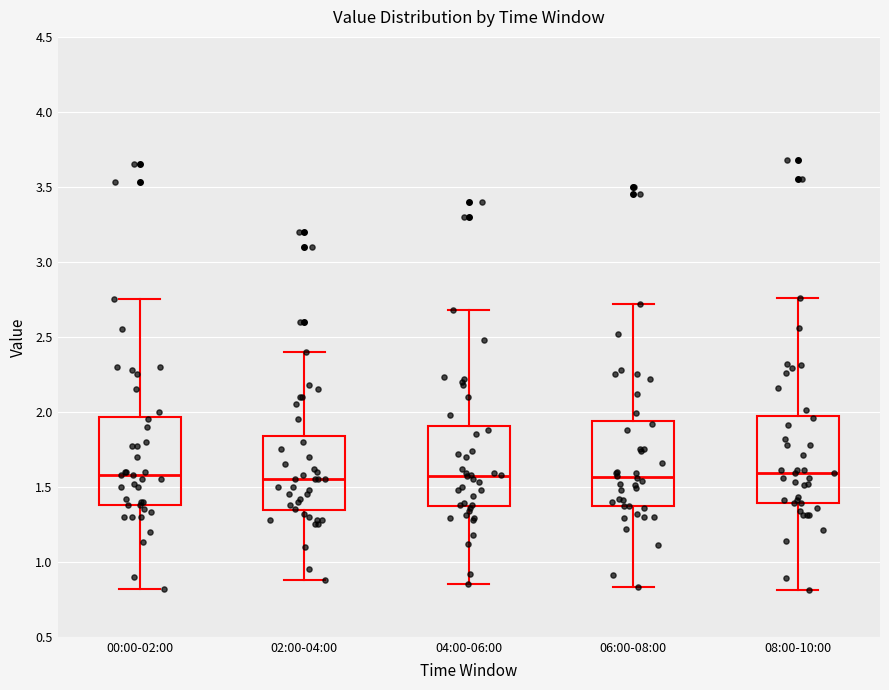

Reading left to right, read every box against the y-axis: the position of its median line, the range the box covers, and the ends of its whiskers. The values are not printed on the chart, so give them approximately, as read against the axis.

00:00-02:00: median 1.60, box 1.40 to 1.95, whiskers 0.80 to 2.75
02:00-04:00: median 1.55, box 1.35 to 1.85, whiskers 0.90 to 2.40
04:00-06:00: median 1.60, box 1.40 to 1.90, whiskers 0.85 to 2.70
06:00-08:00: median 1.55, box 1.35 to 1.95, whiskers 0.85 to 2.70
08:00-10:00: median 1.60, box 1.40 to 1.95, whiskers 0.80 to 2.75